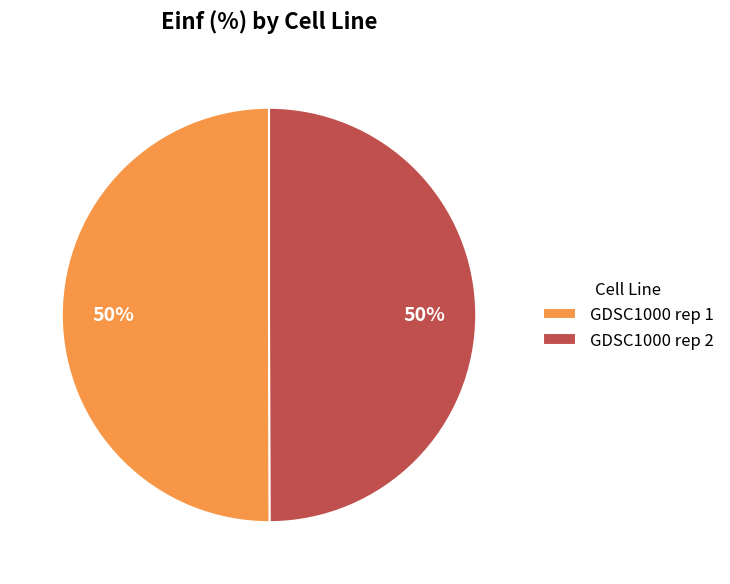

Approximately how many times larger is the value at GDSC1000 rep 1 compared to GDSC1000 rep 2?

1.0